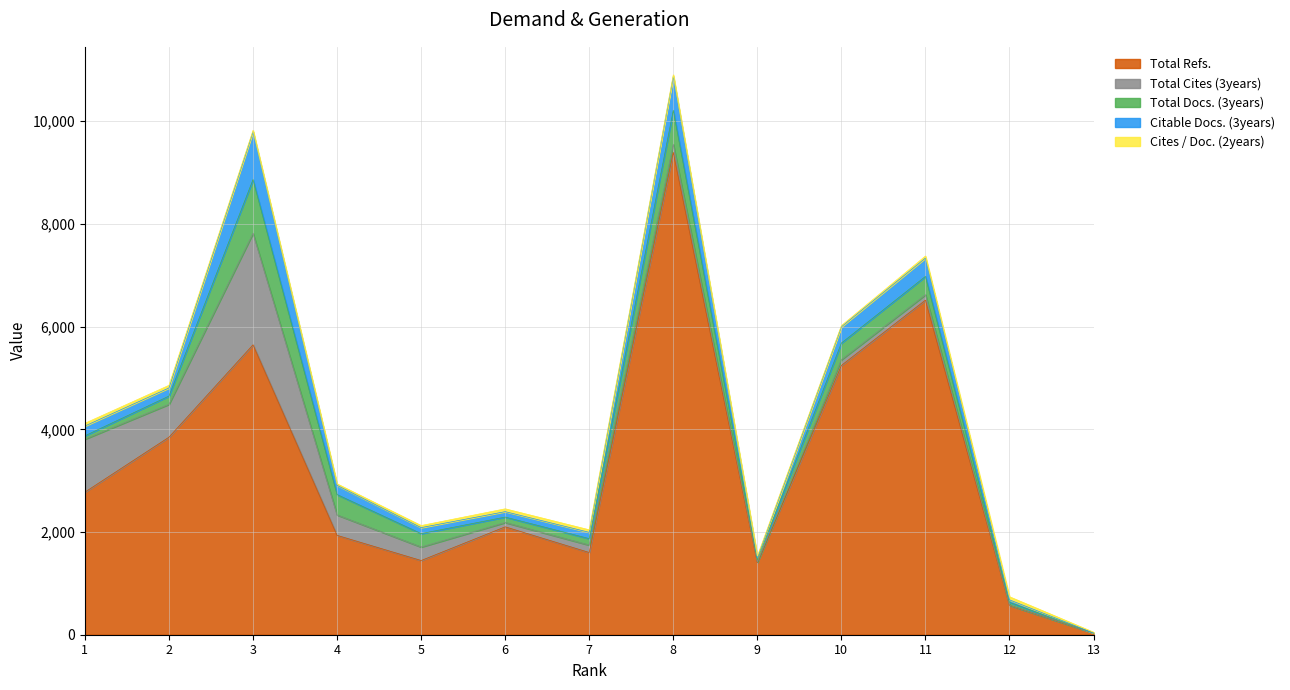

What is the difference between the maximum and second lowest values in the Total Docs. (3years) series?

1004